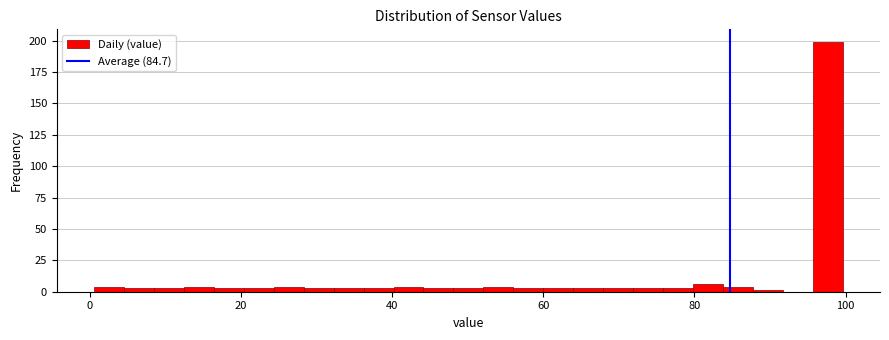

Around what value on the x-axis is the tallest bar? Give the approximate position of its centre, as read against the axis.

98